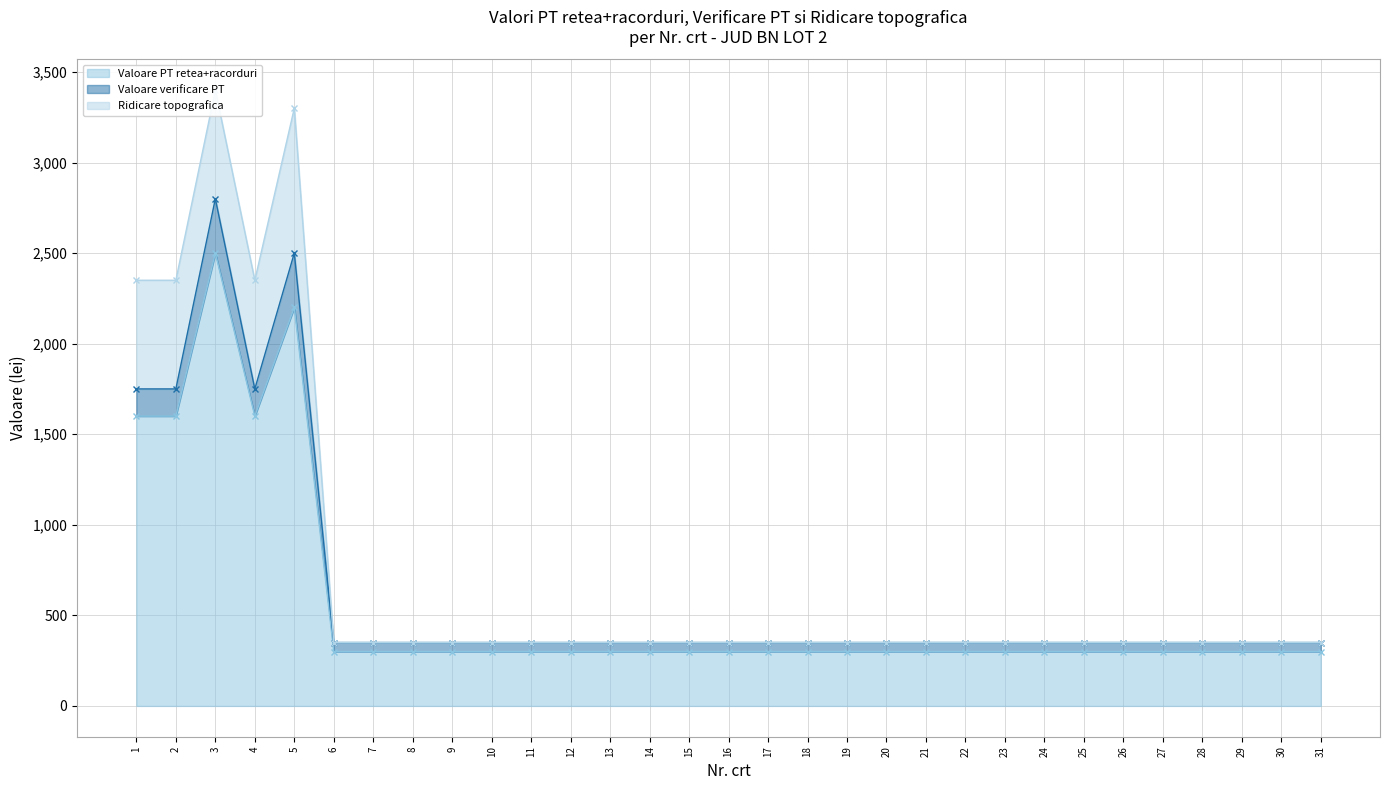

What is the lowest value of the Valoare PT retea+racorduri series?

300